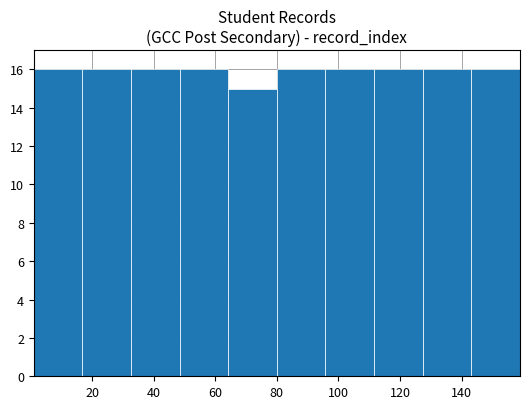

What is the height of the bar covering 143.2 to 159.0 on the x-axis? Neither the bar edges nor the heights are printed on the chart, so give them approximately, as read against the axes.

16